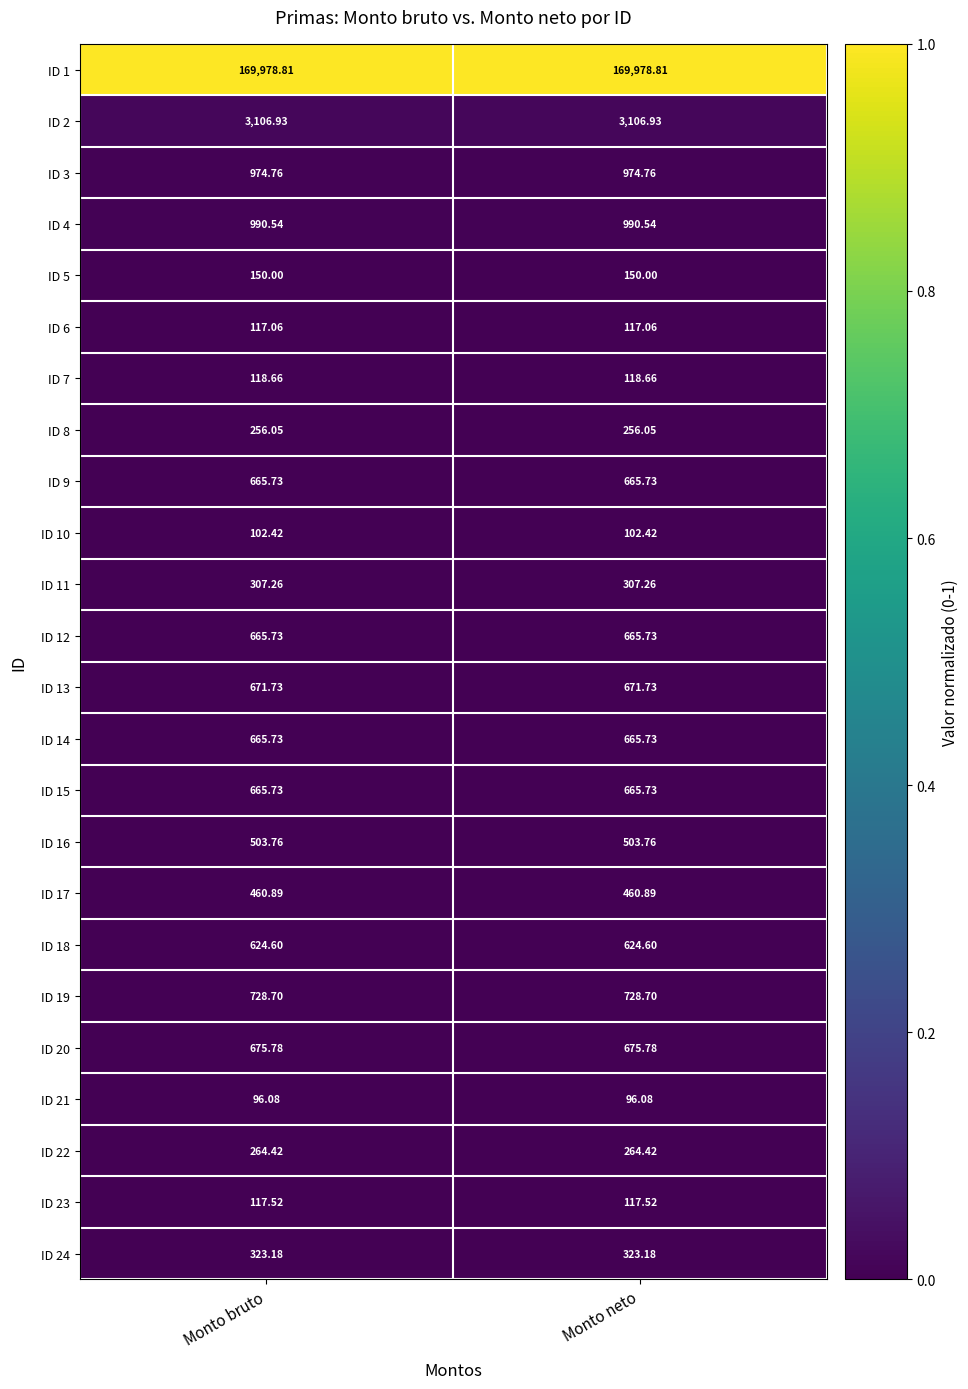

Which series has the largest total across all categories?

ID 1